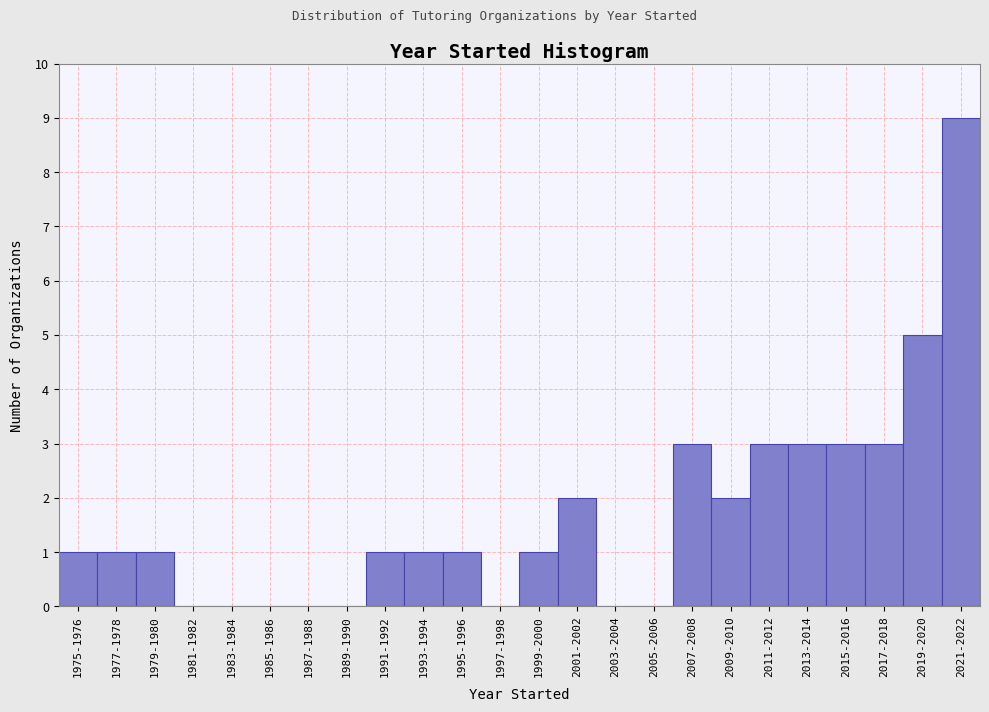

Reading left to right, list all the values displayed in this chart.

1975-1976=1	1977-1978=1	1979-1980=1	1981-1982=0	1983-1984=0	1985-1986=0	1987-1988=0	1989-1990=0	1991-1992=1	1993-1994=1	1995-1996=1	1997-1998=0	1999-2000=1	2001-2002=2	2003-2004=0	2005-2006=0	2007-2008=3	2009-2010=2	2011-2012=3	2013-2014=3	2015-2016=3	2017-2018=3	2019-2020=5	2021-2022=9